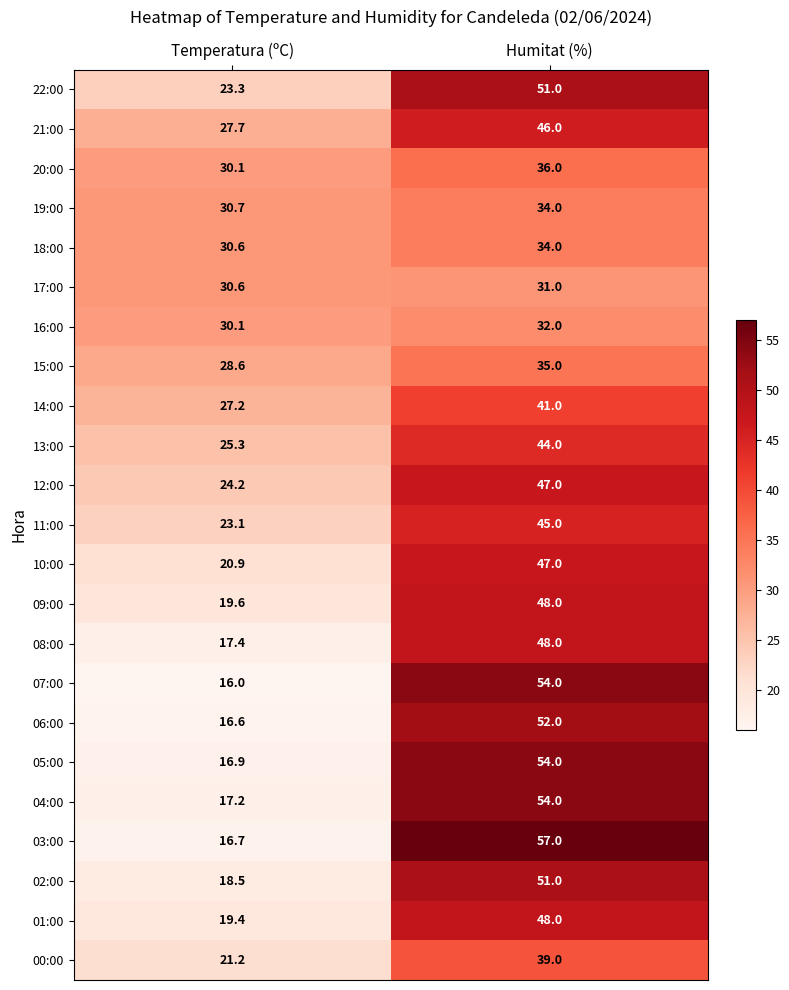

What is the difference between the maximum and minimum values in the 11:00 series?

21.9